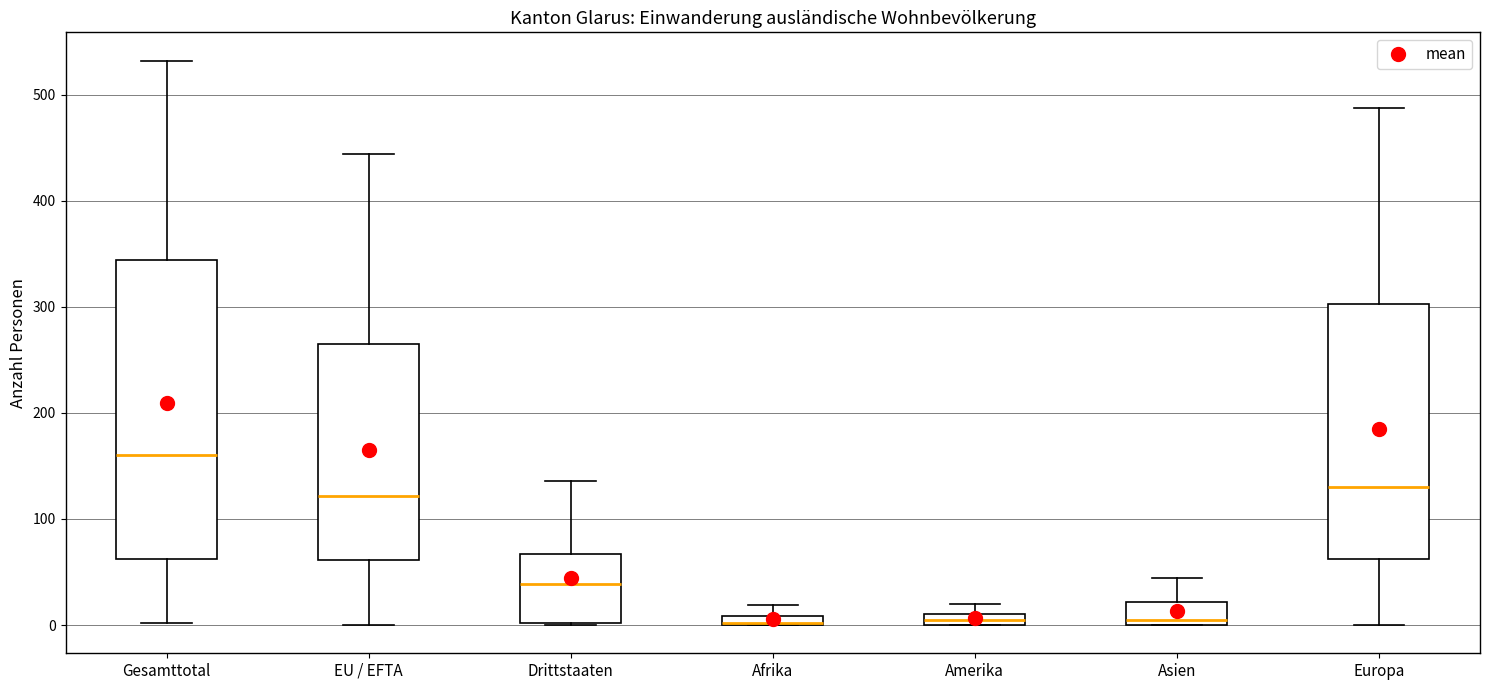

Comparing the boxes themselves (not the whiskers), which one is the tallest?

Gesamttotal